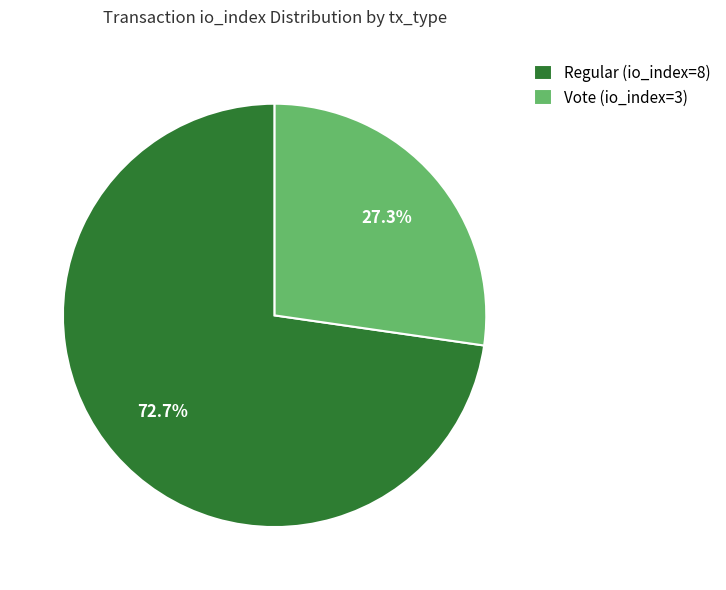

Which slice represents more than half of the pie?

Regular (io_index=8)